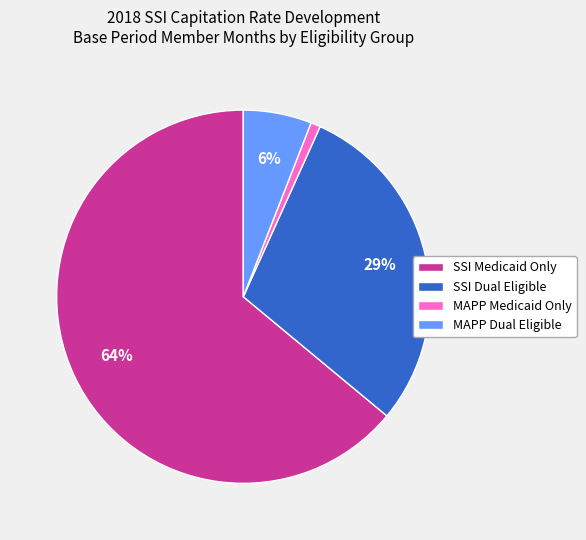

Which has a higher value, MAPP Medicaid Only or SSI Dual Eligible?

SSI Dual Eligible